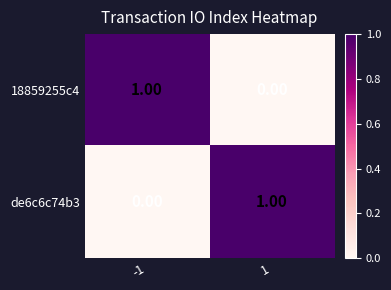

Is the value of de6c6c74b3 at 1 greater than the value of 18859255c4 at 1?

Yes